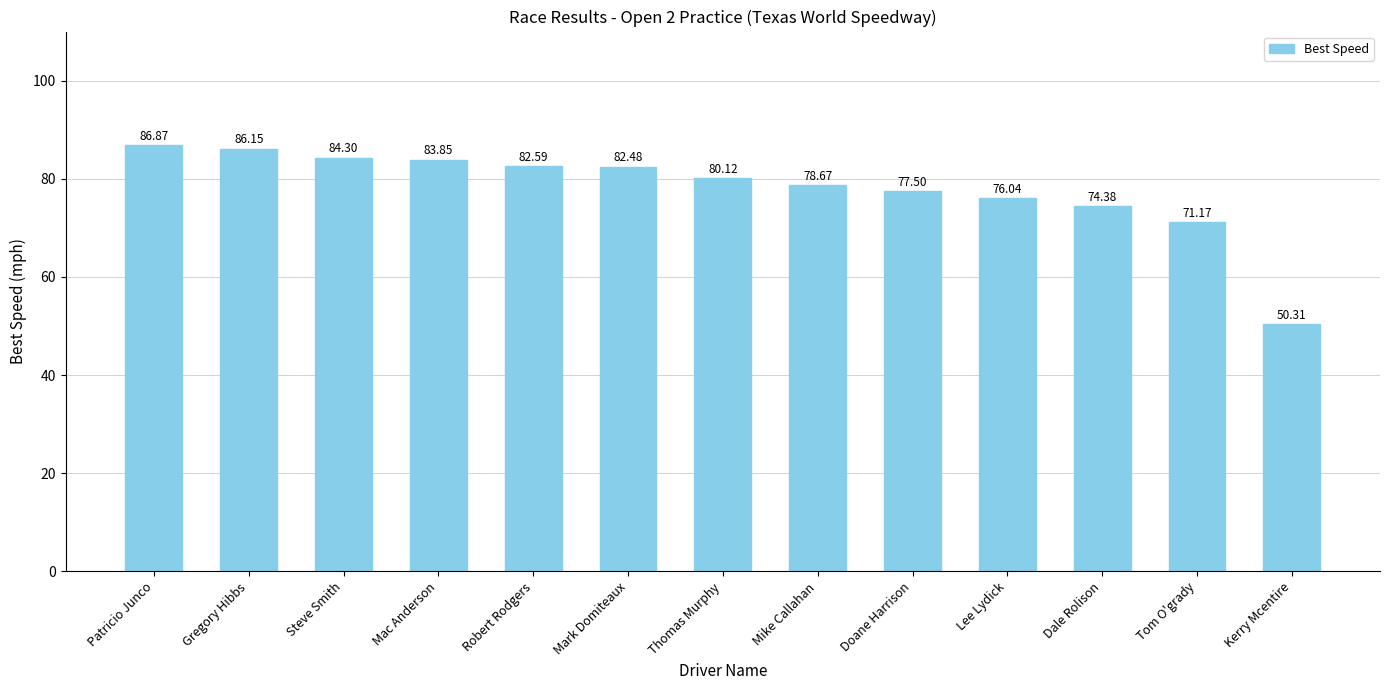

Rank the categories by value from lowest to highest.

Kerry Mcentire, Tom O'grady, Dale Rolison, Lee Lydick, Doane Harrison, Mike Callahan, Thomas Murphy, Mark Domiteaux, Robert Rodgers, Mac Anderson, Steve Smith, Gregory Hibbs, Patricio Junco